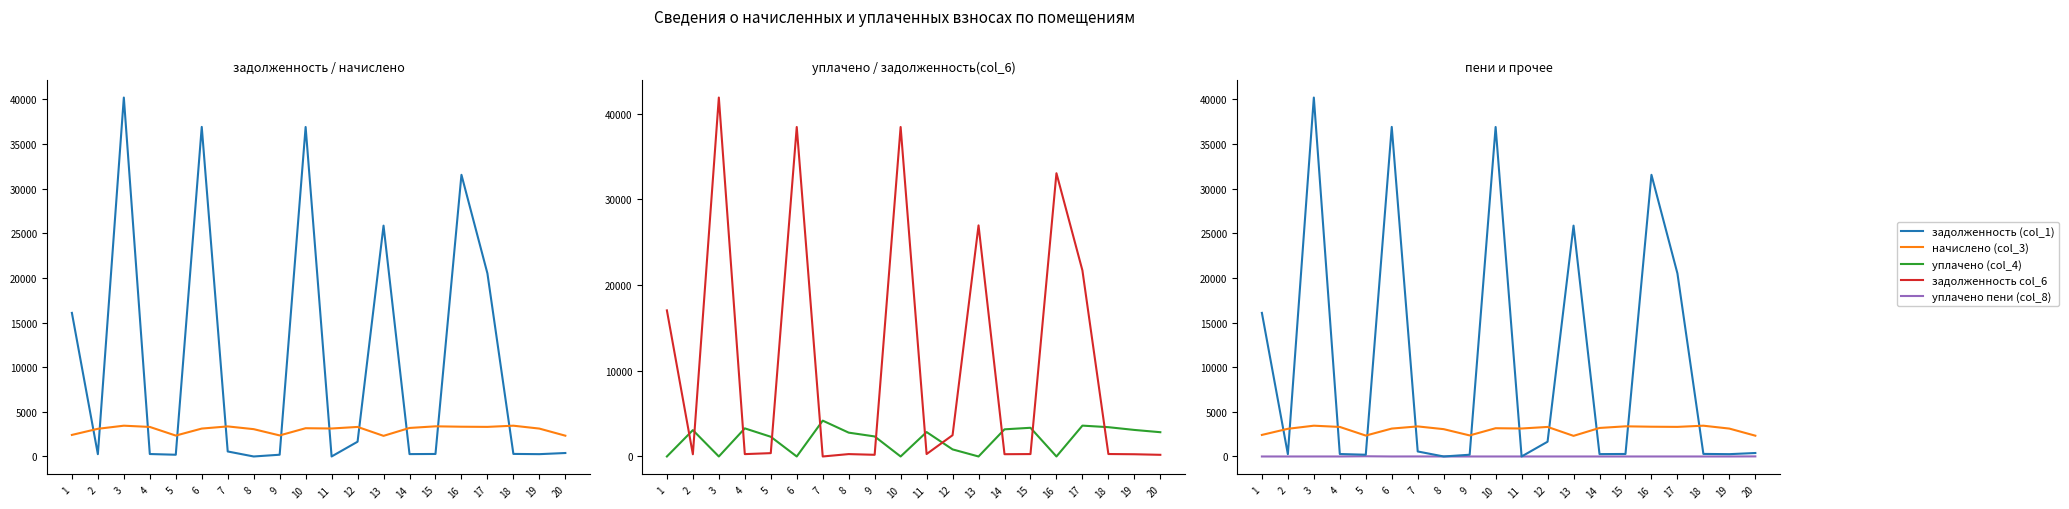

At which category does уплачено пени (col_8) reach its first local valley?

6